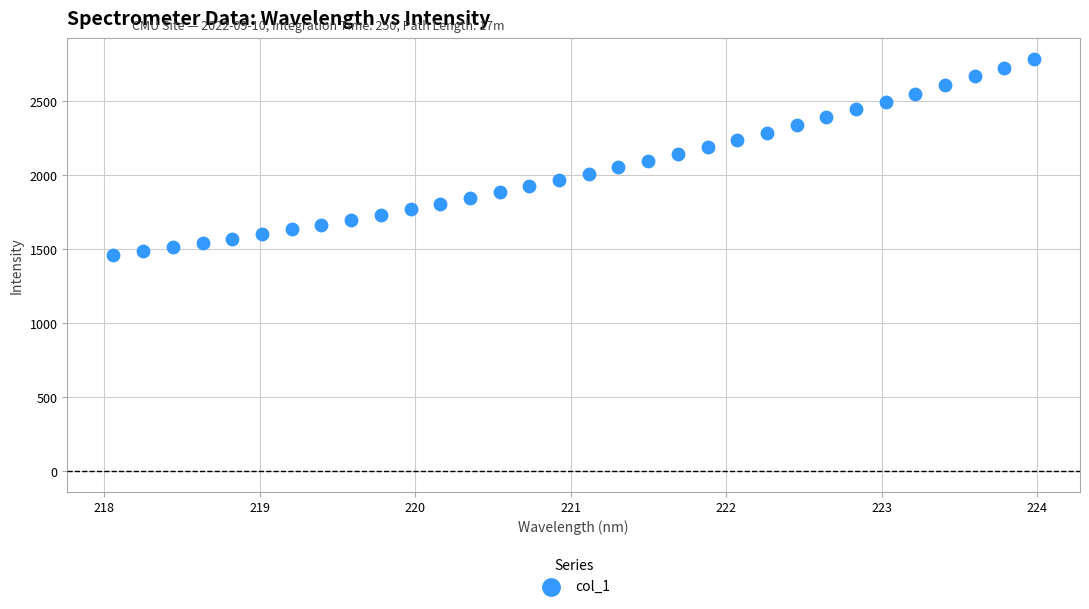

What is the range of Y values (max minus min)?

1328.7